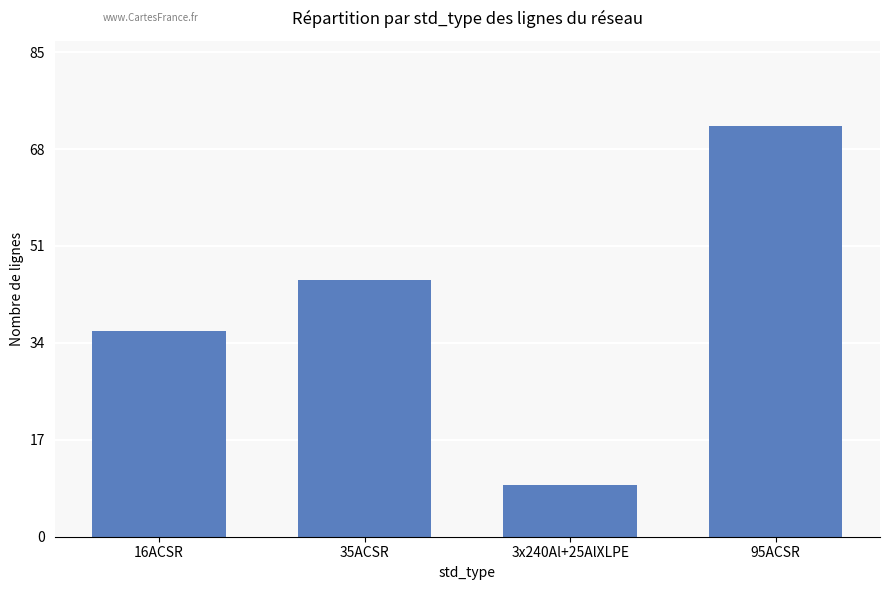

Reading right to left, list all the values displayed in this chart.

95ACSR=72	3x240Al+25AlXLPE=9	35ACSR=45	16ACSR=36